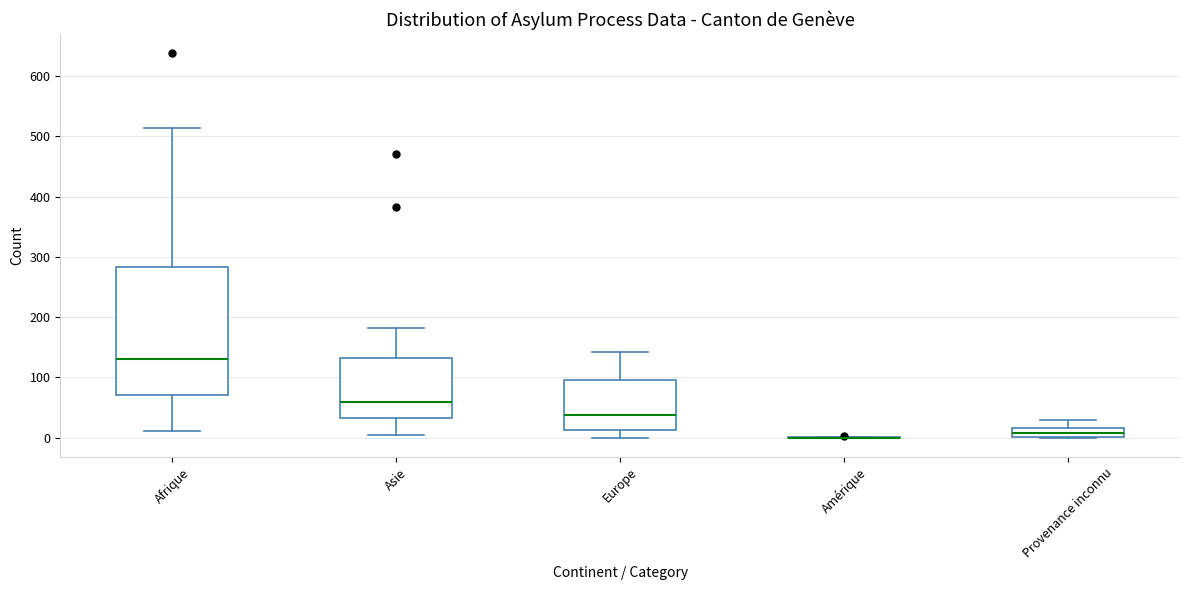

Comparing the boxes themselves (not the whiskers), which one is the tallest?

Afrique